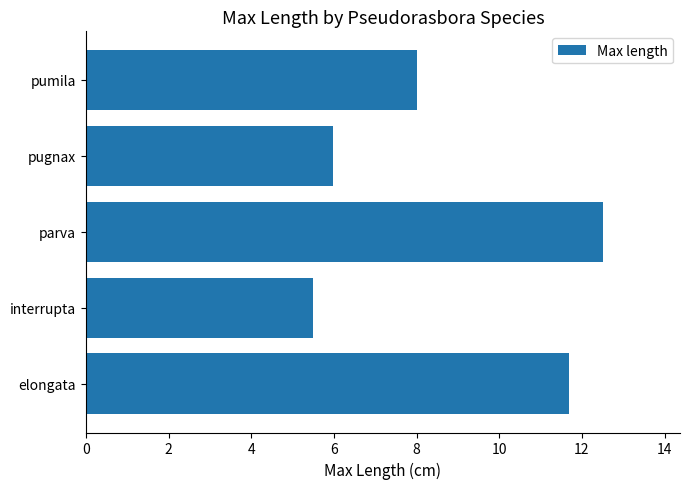

The value at elongata is 11.7. True or false?

True